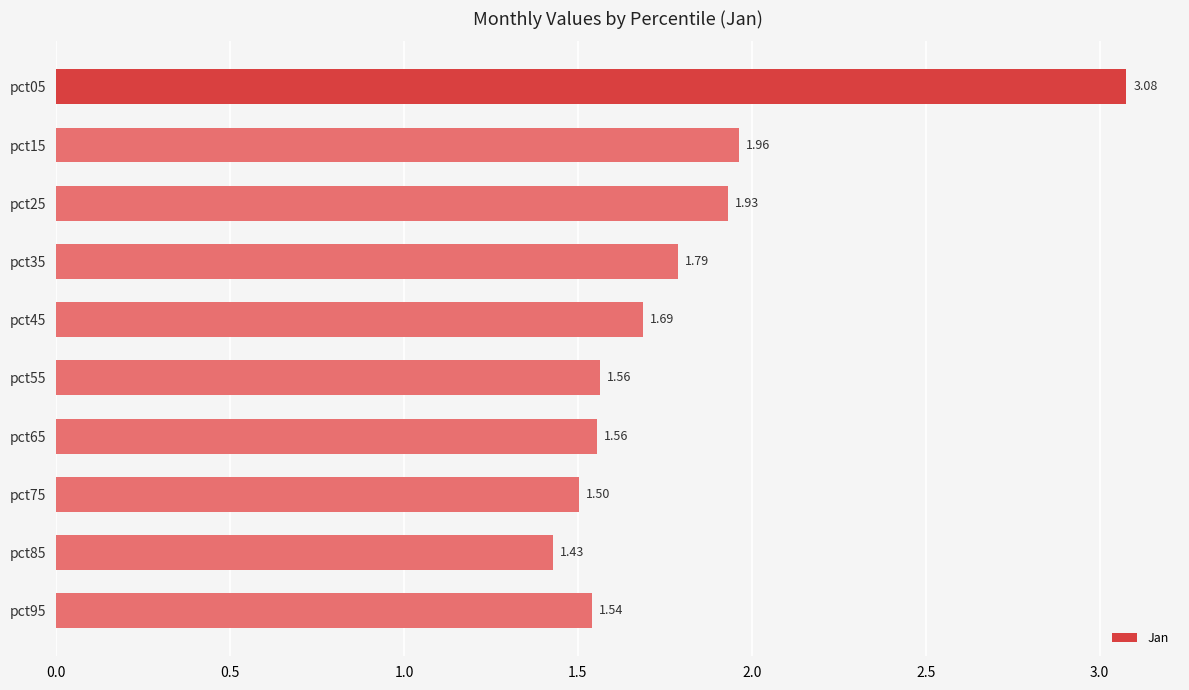

How many bars are there in total?

10